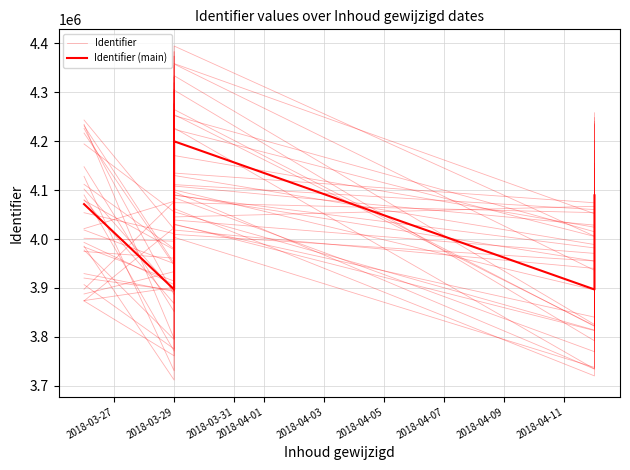

How many times do Identifier (main) and Identifier cross each other?

3